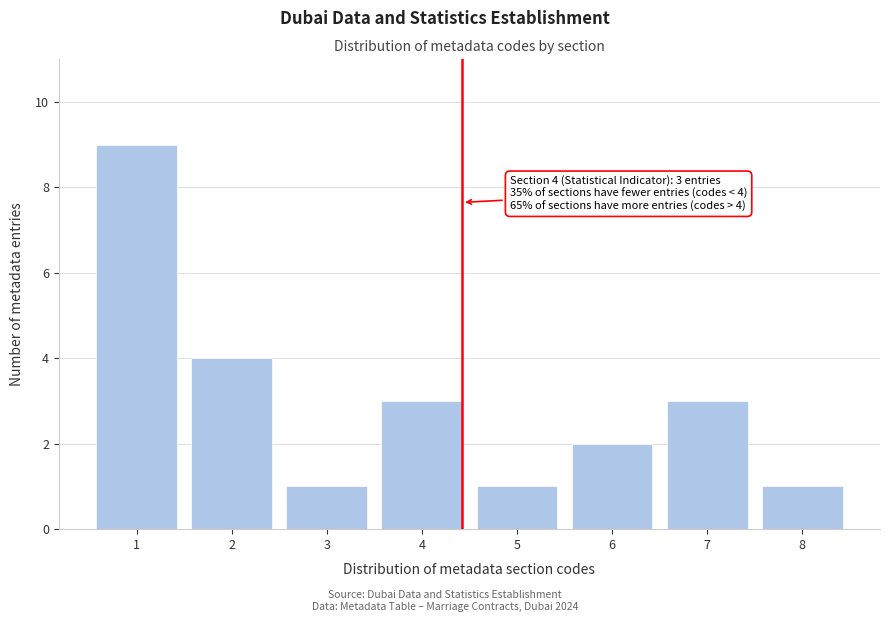

Reading left to right, extract all data points from this chart.

1=9	2=4	3=1	4=3	5=1	6=2	7=3	8=1